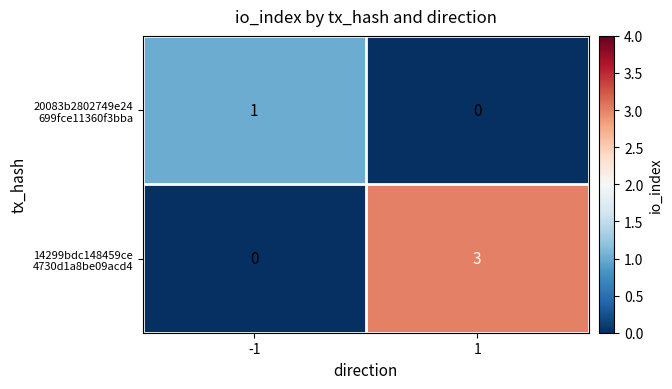

What is the greatest value displayed?

3